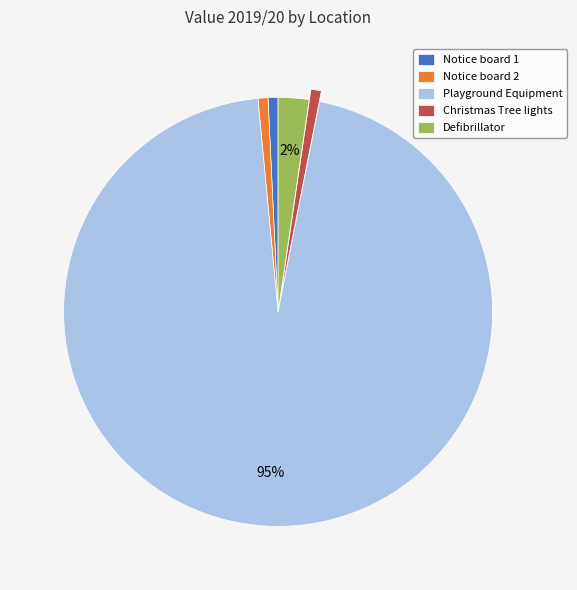

Count the number of slices in the pie.

5